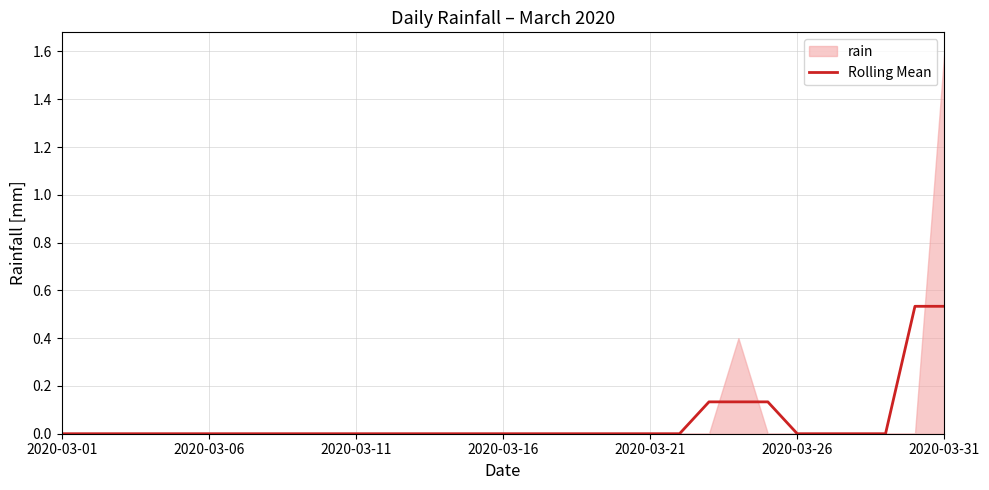

Between 18 and 22, which is larger?

22